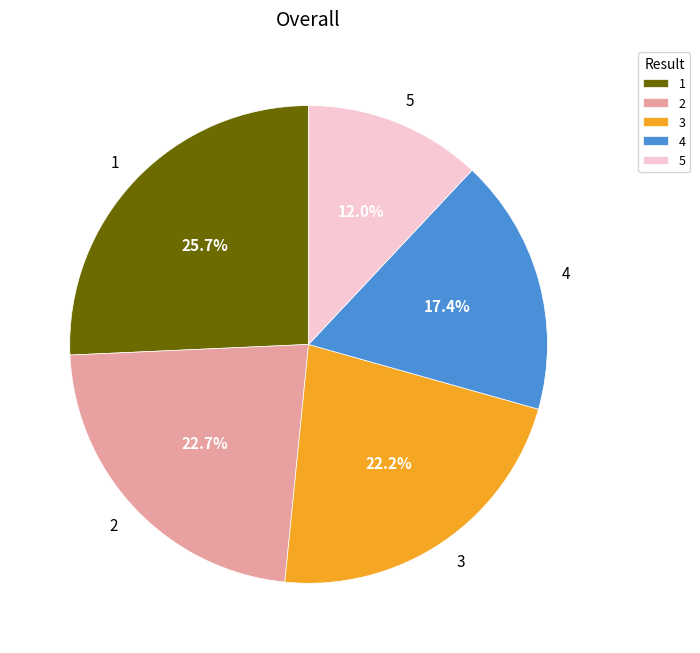

Is it true that 5 is 12% of the pie?

True